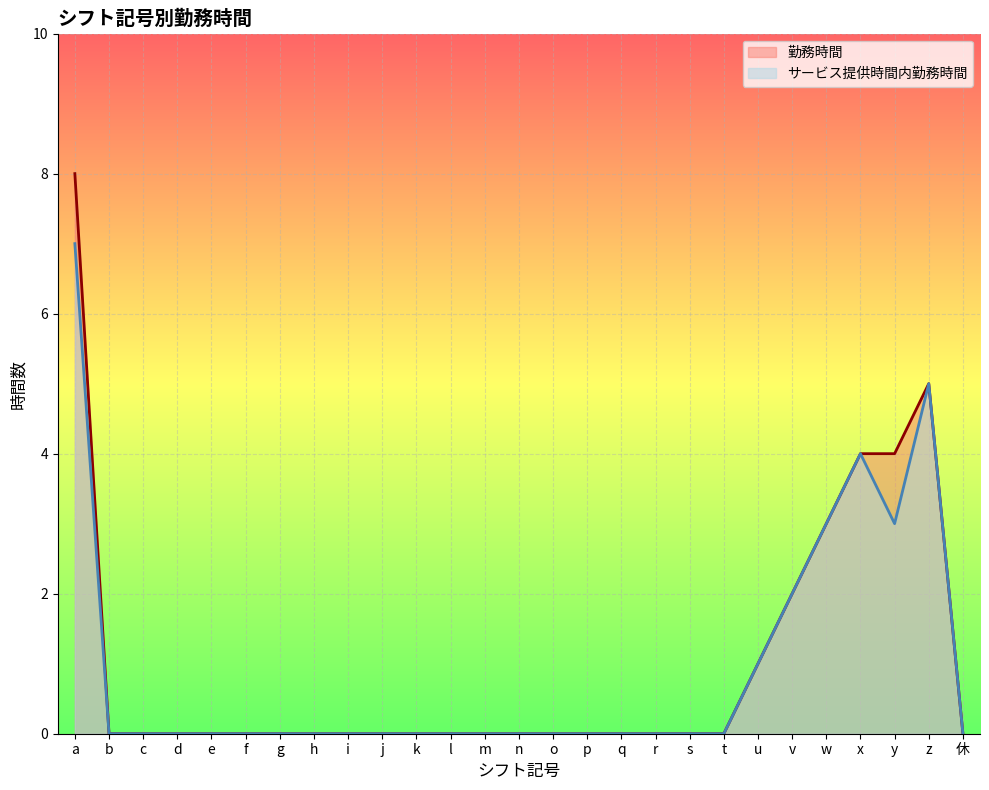

Reading right to left, list all the values displayed in this chart.

勤務時間: 休=0	z=5	y=4	x=4	w=3	v=2	u=1	t=0	s=0	r=0	q=0	p=0	o=0	n=0	m=0	l=0	k=0	j=0	i=0	h=0	g=0	f=0	e=0	d=0	c=0	b=0	a=8
サービス提供時間内勤務時間: 休=0	z=5	y=3	x=4	w=3	v=2	u=1	t=0	s=0	r=0	q=0	p=0	o=0	n=0	m=0	l=0	k=0	j=0	i=0	h=0	g=0	f=0	e=0	d=0	c=0	b=0	a=7